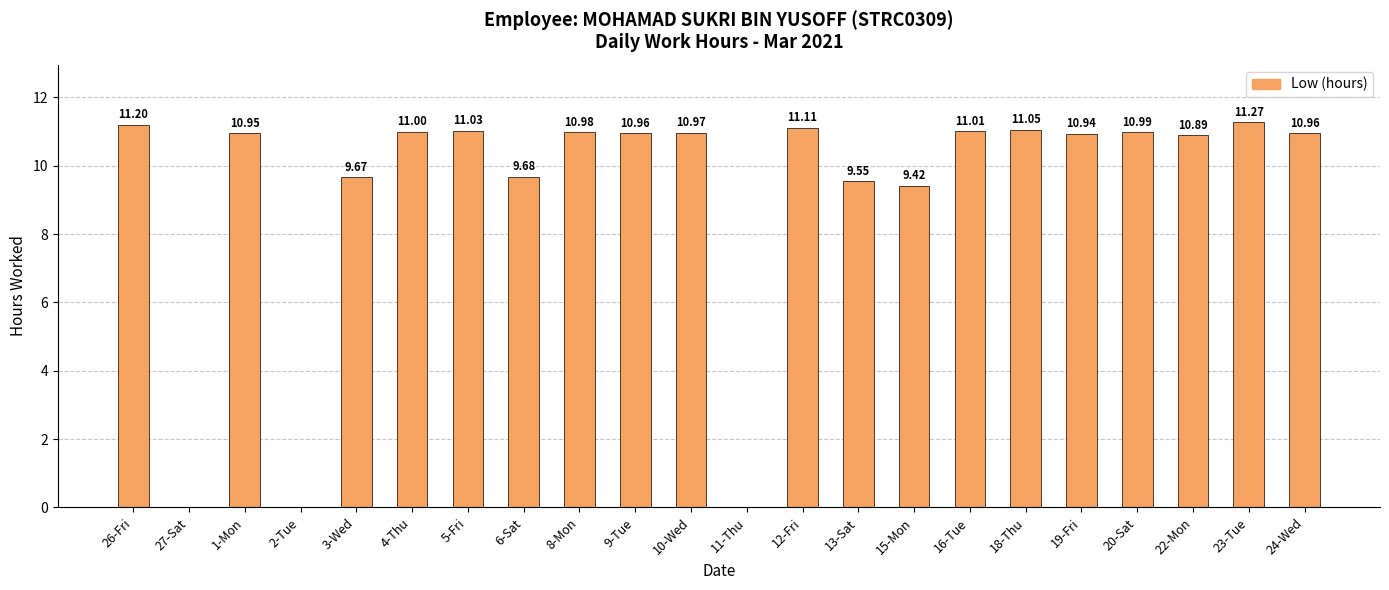

What is the change in value from 9-Tue to 13-Sat?

-1.4